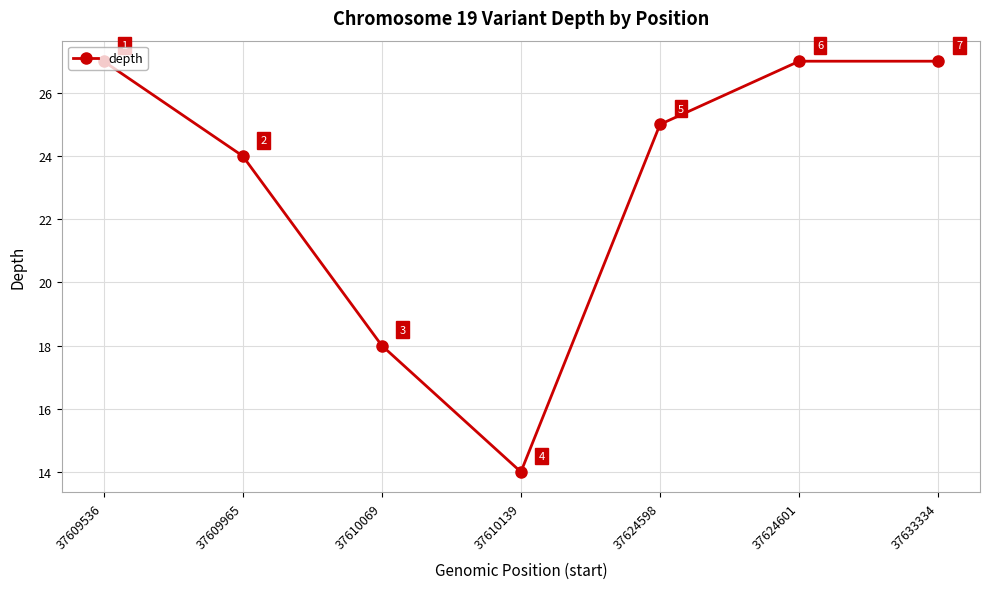

How many data points does each series have?

7